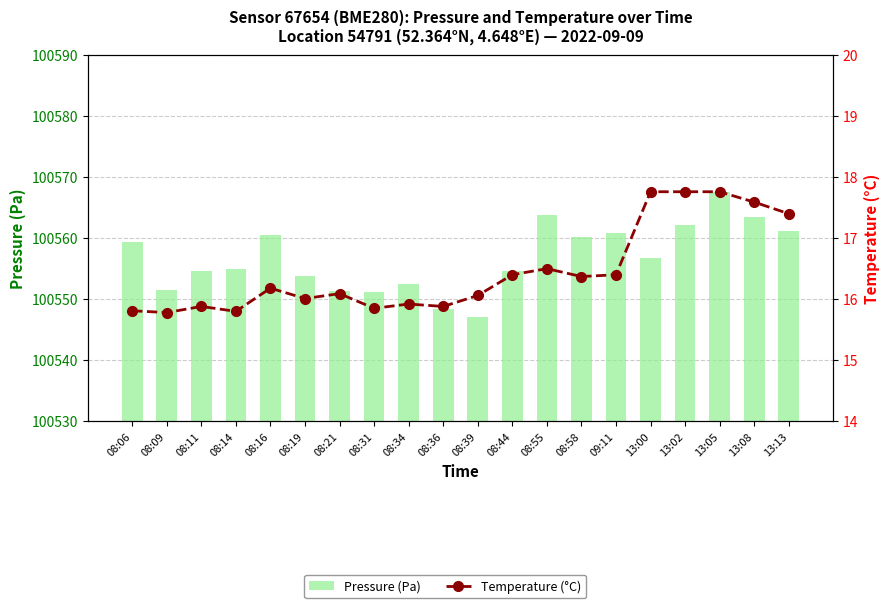

What is the difference between the maximum and minimum values in the Pressure (Pa) series?

20.4